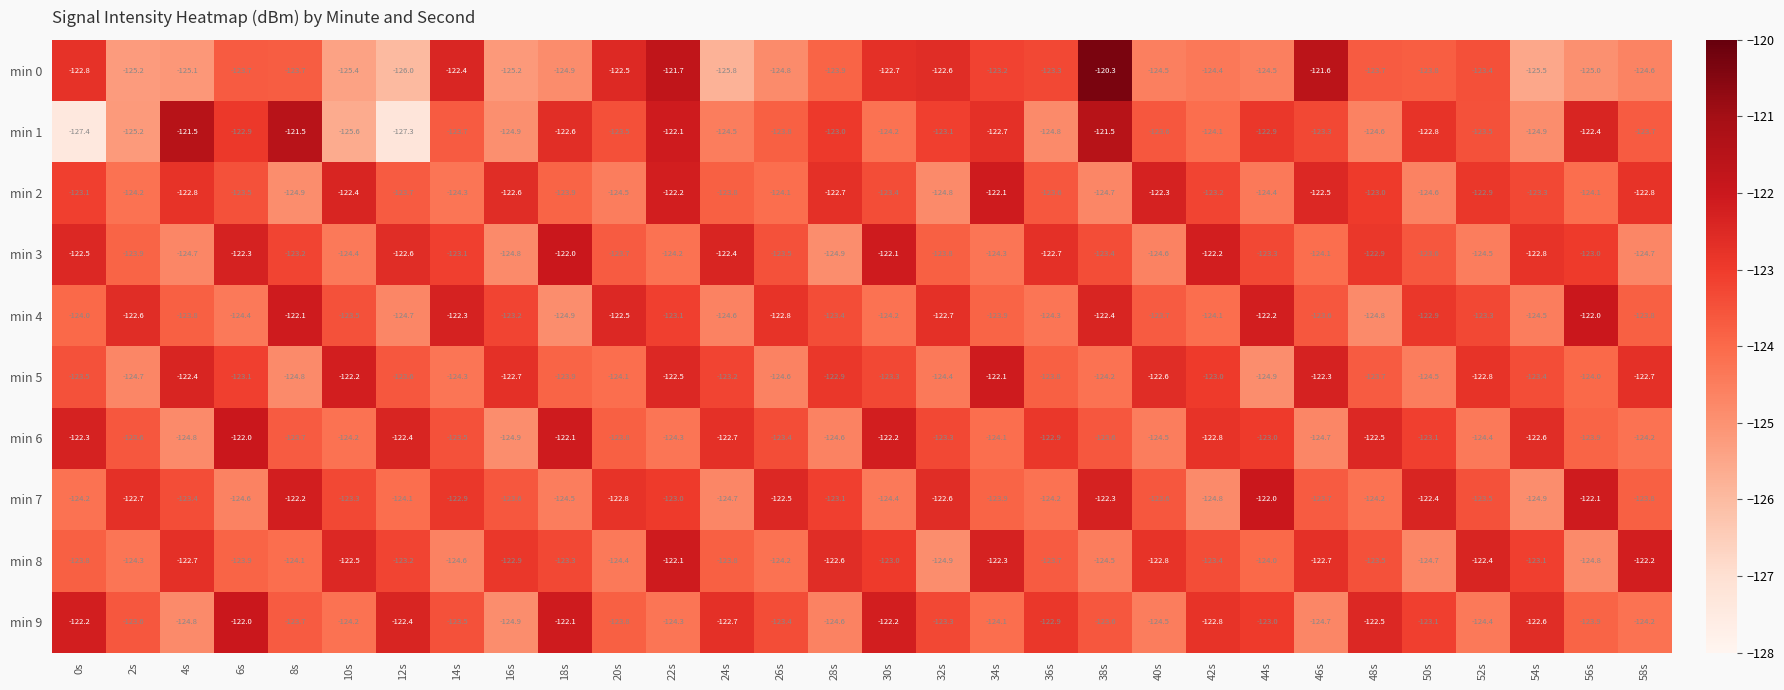

At which category does the chart reach its peak across all series?

38s